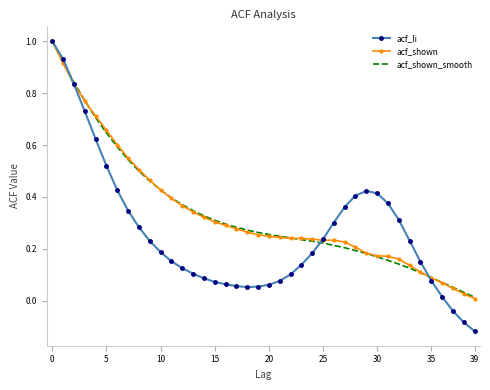

How many values in acf_li are above zero?

37